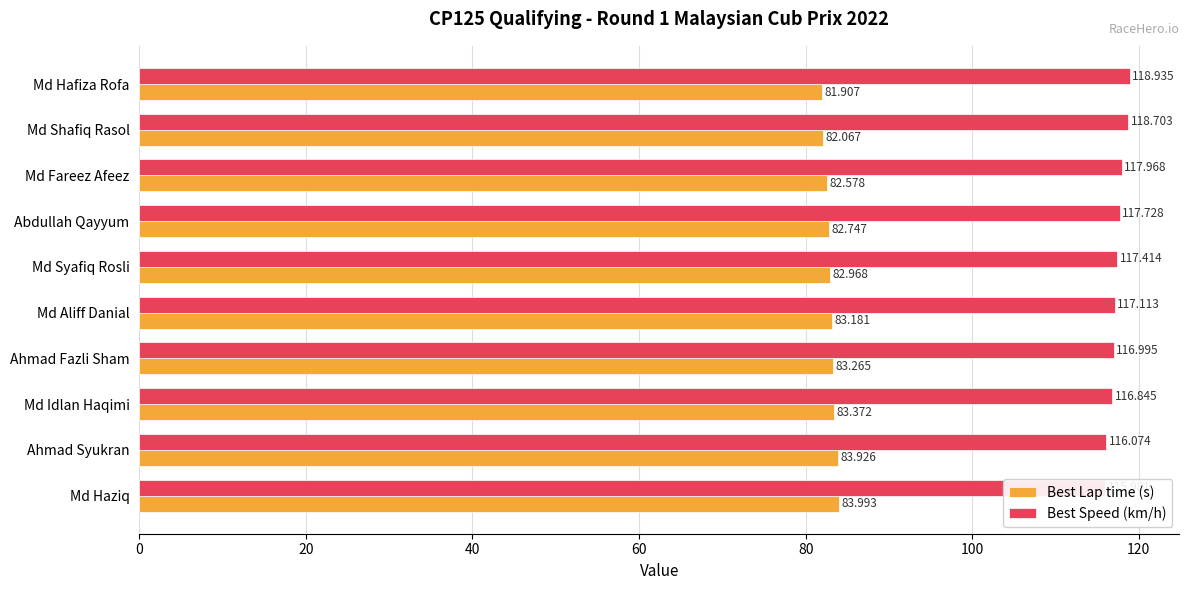

What is the difference between the highest and lowest values at Ahmad Syukran?

32.1